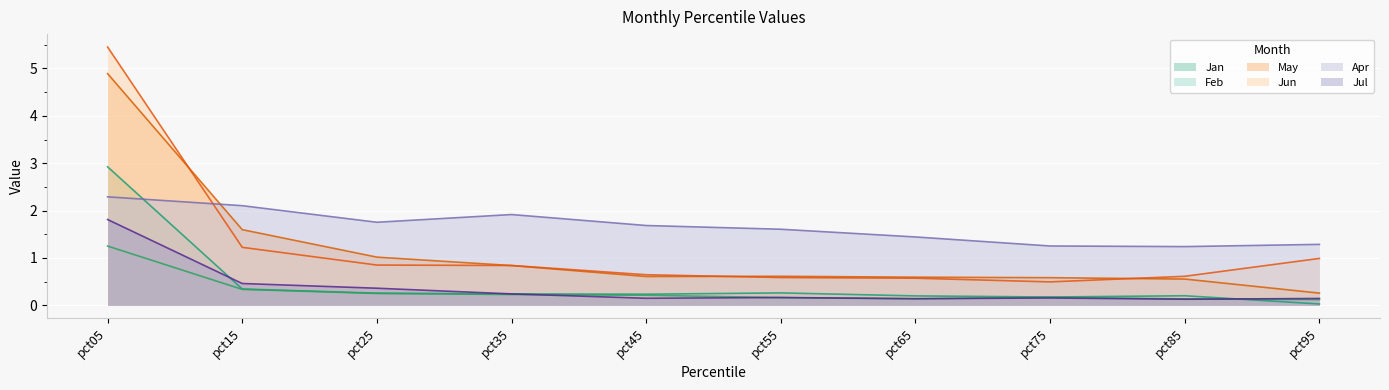

What is the value of the Jul point at the 6th from the left?

0.2